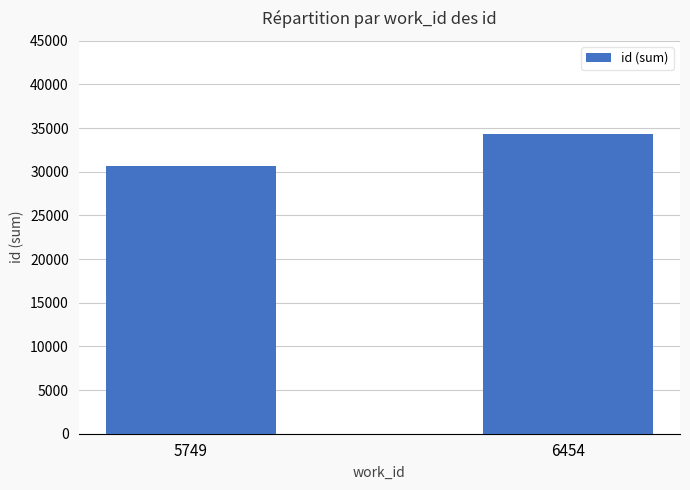

What is the maximum value shown in the chart?

34287